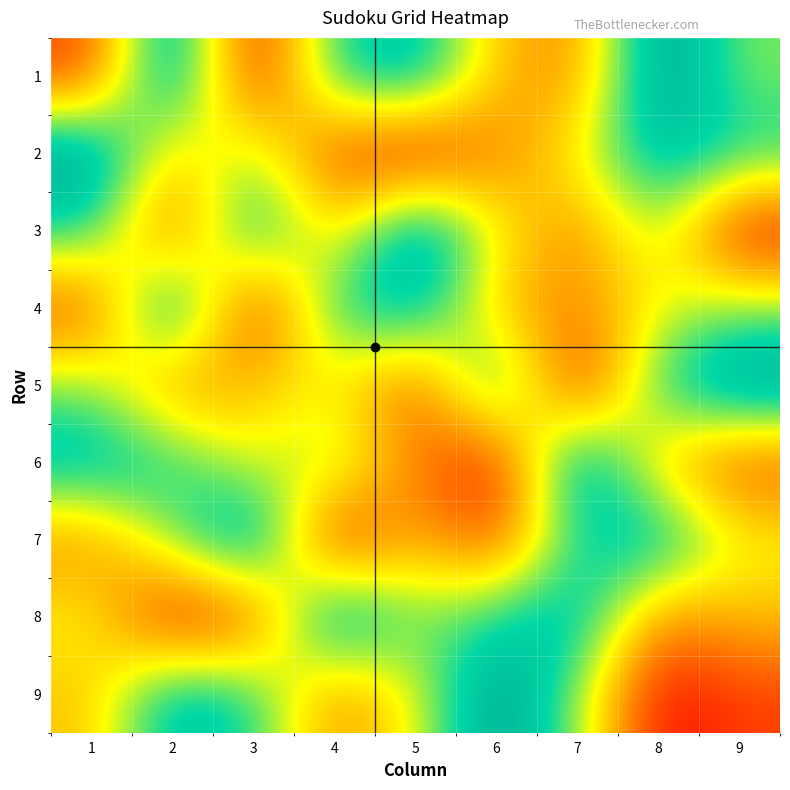

How many distinct data groups are displayed?

9